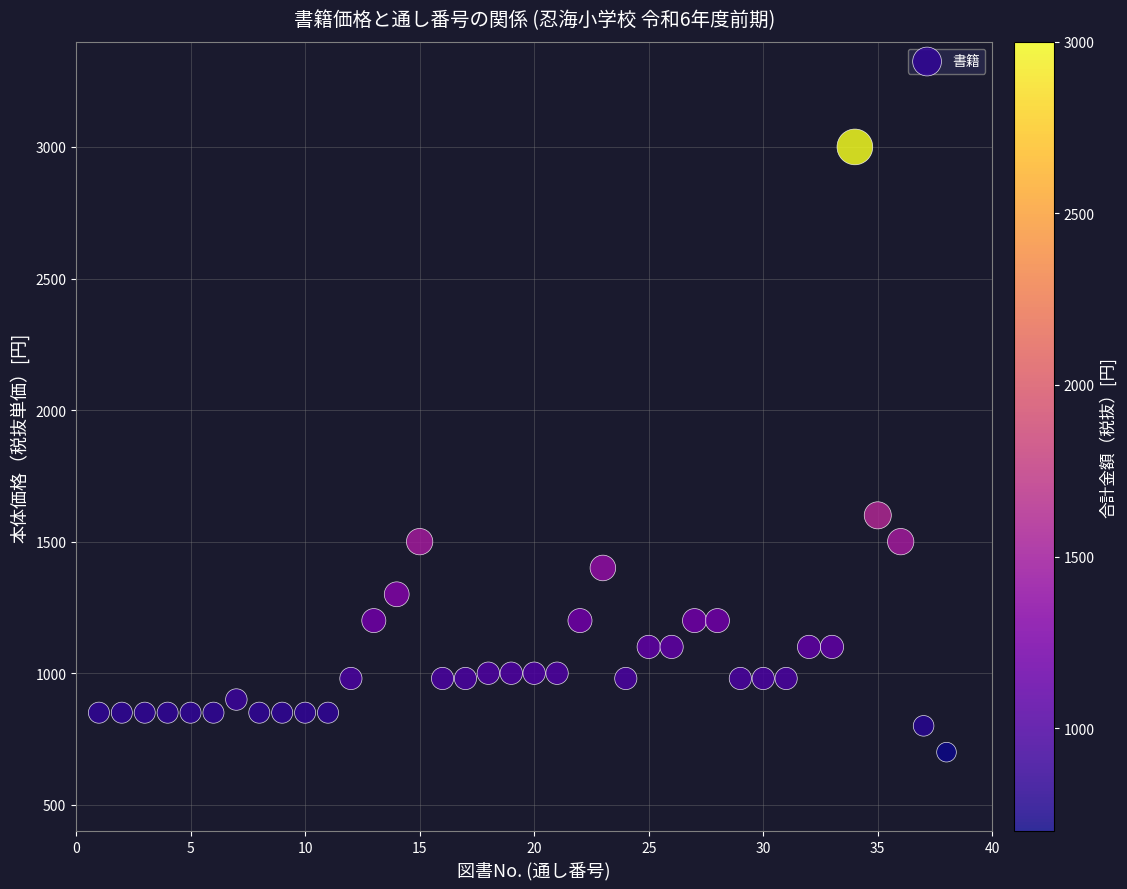

What is the range of X values (max minus min)?

37